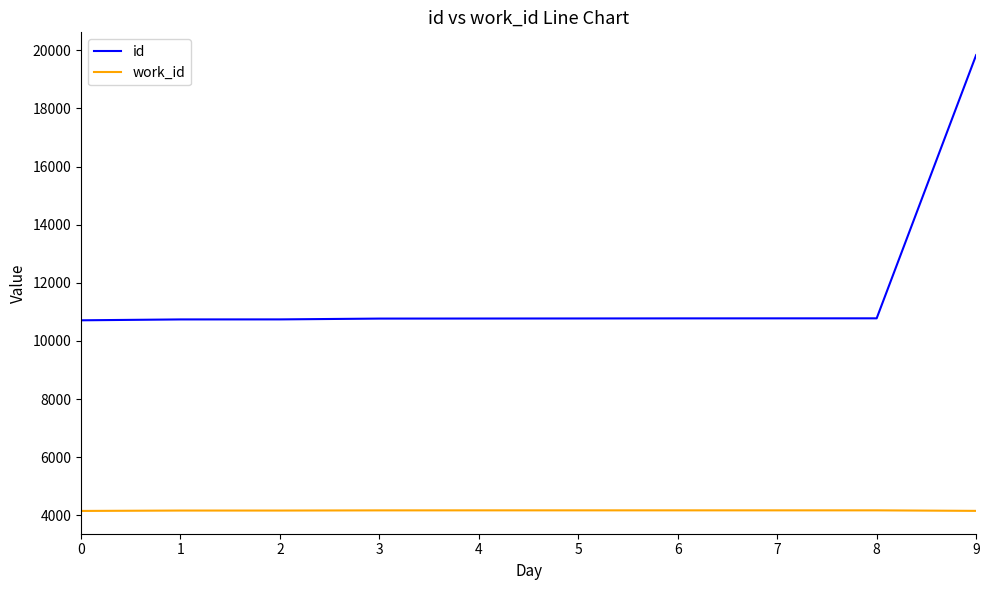

Which series has the largest range (max minus min)?

id